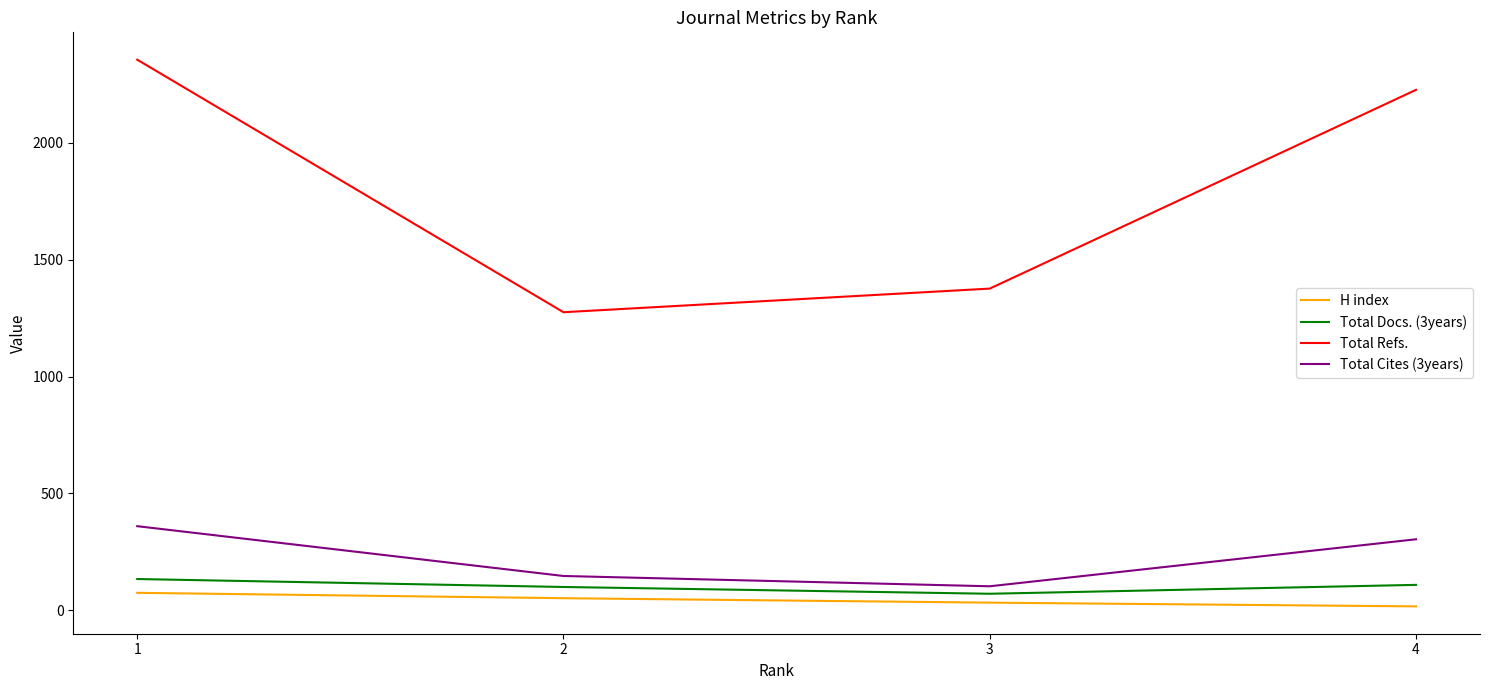

What is the sum of the Total Refs. values at 2 and 1?

3630